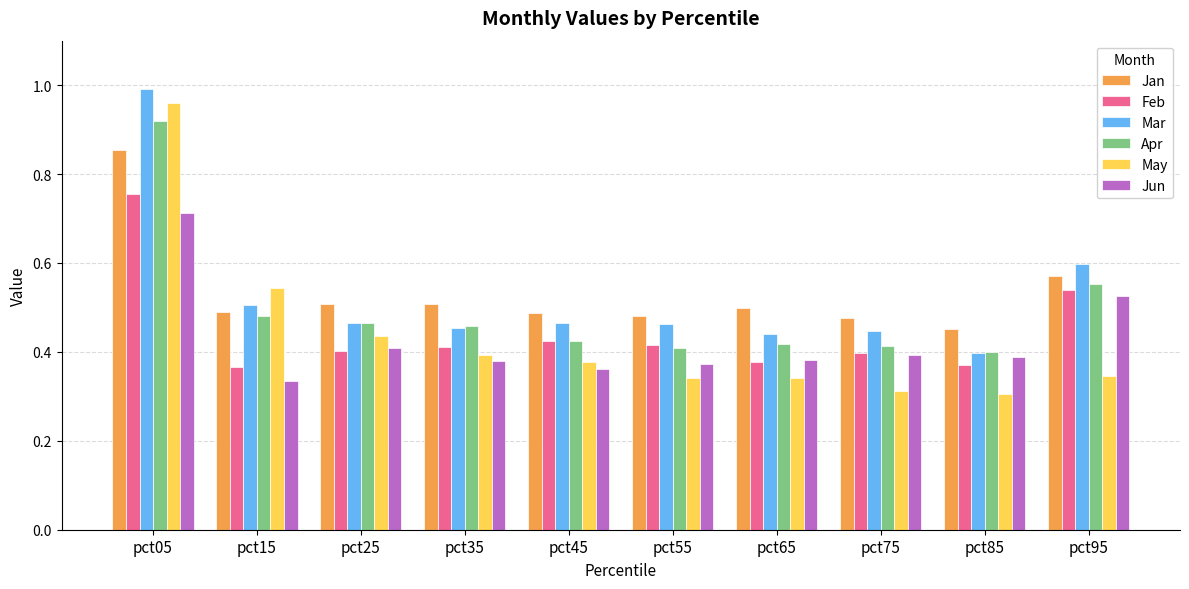

Where is Mar nearest to the value 0?

pct85